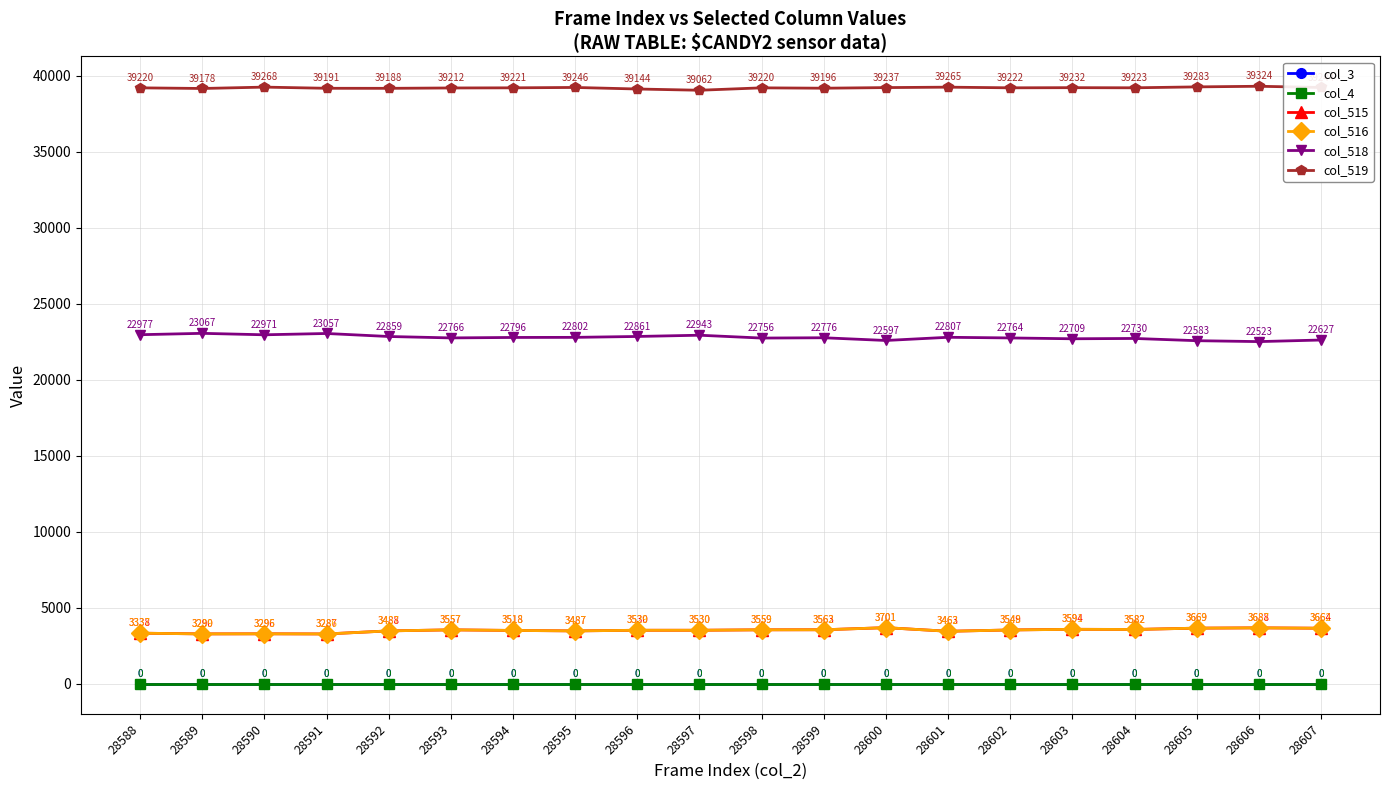

Is the value of col_3 at 28592 greater than the value of col_4 at 28598?

No